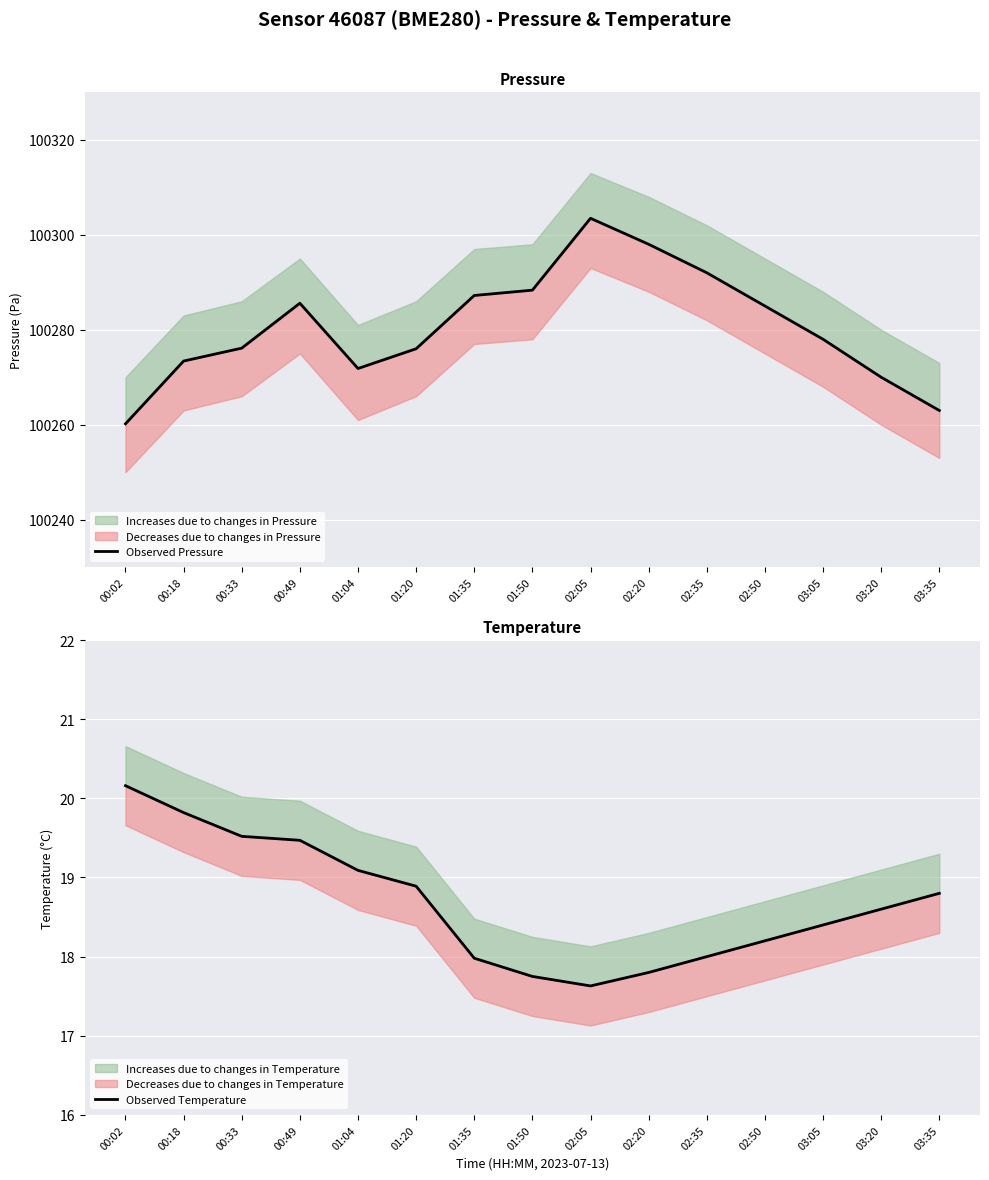

Reading right to left, transcribe all the data shown in this chart.

Observed Pressure: 100263.0	100270.0	100278.0	100285.0	100292.0	100298.0	100303.5	100288.3	100287.2	100276.0	100271.8	100285.6	100276.1	100273.4	100260.2
Observed Temperature: 18.8	18.6	18.4	18.2	18.0	17.8	17.6	17.8	18.0	18.9	19.1	19.5	19.5	19.8	20.2